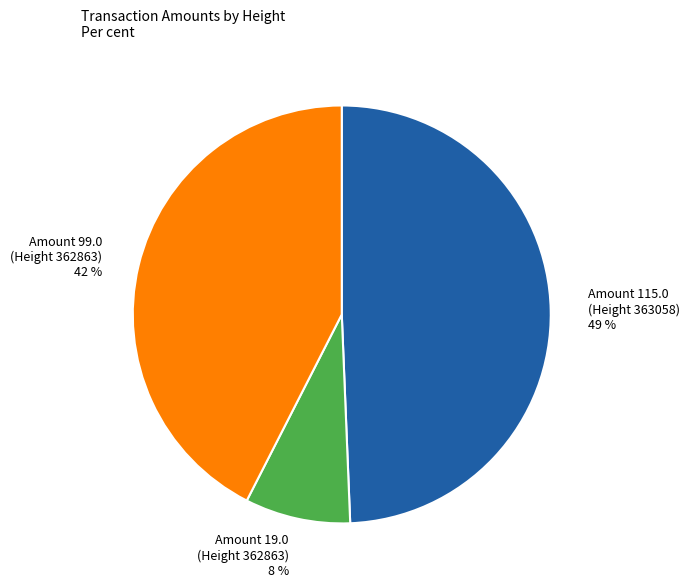

Rank the categories by value from lowest to highest.

Amount 19.0 (Height 362863), Amount 99.0 (Height 362863), Amount 115.0 (Height 363058)